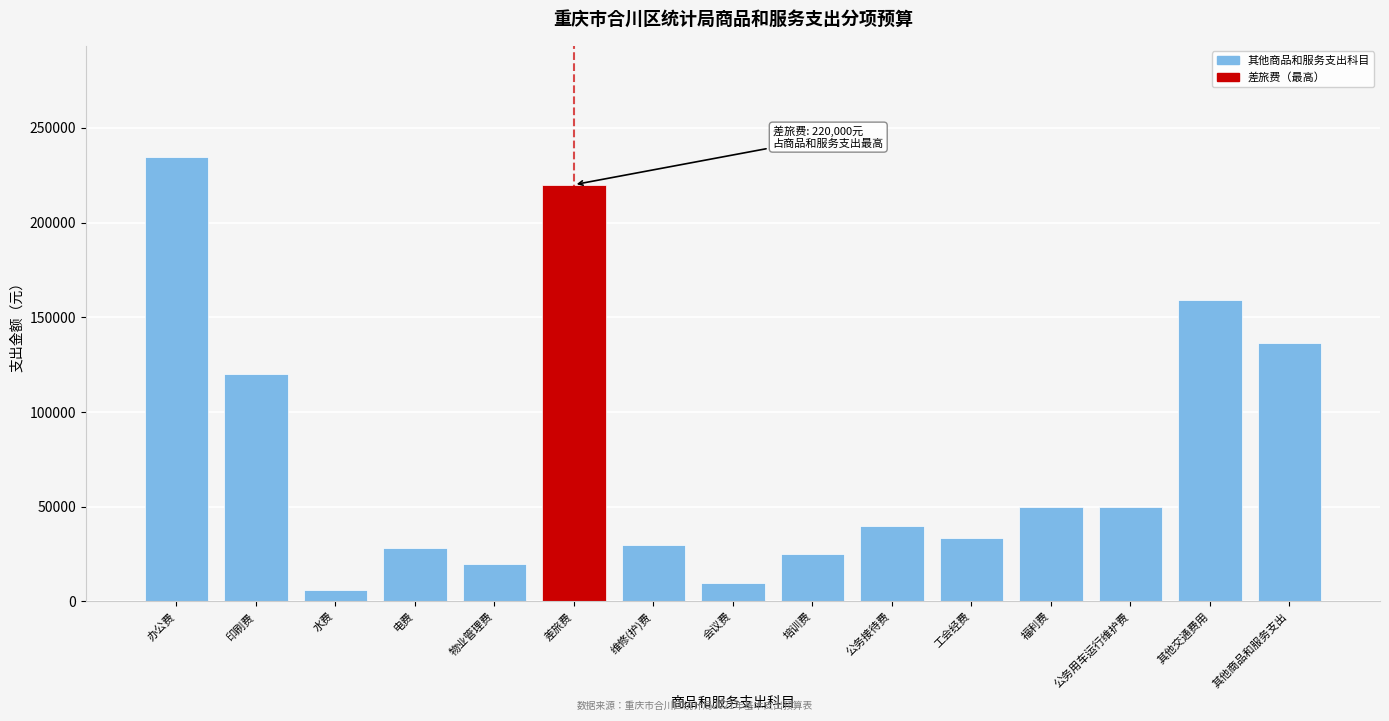

What is the difference between the maximum and minimum values?

228640.0